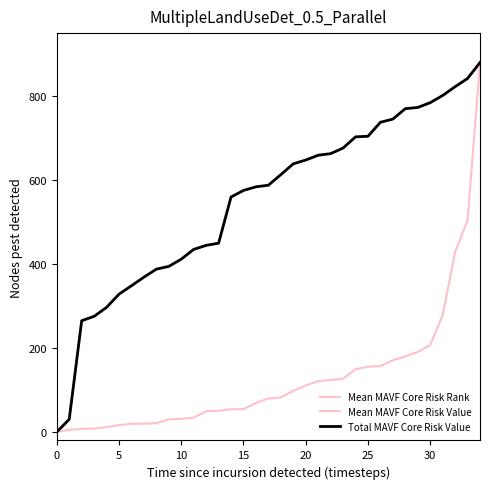

What is the difference between the maximum and minimum values in the Total MAVF Core Risk Value series?

880.0